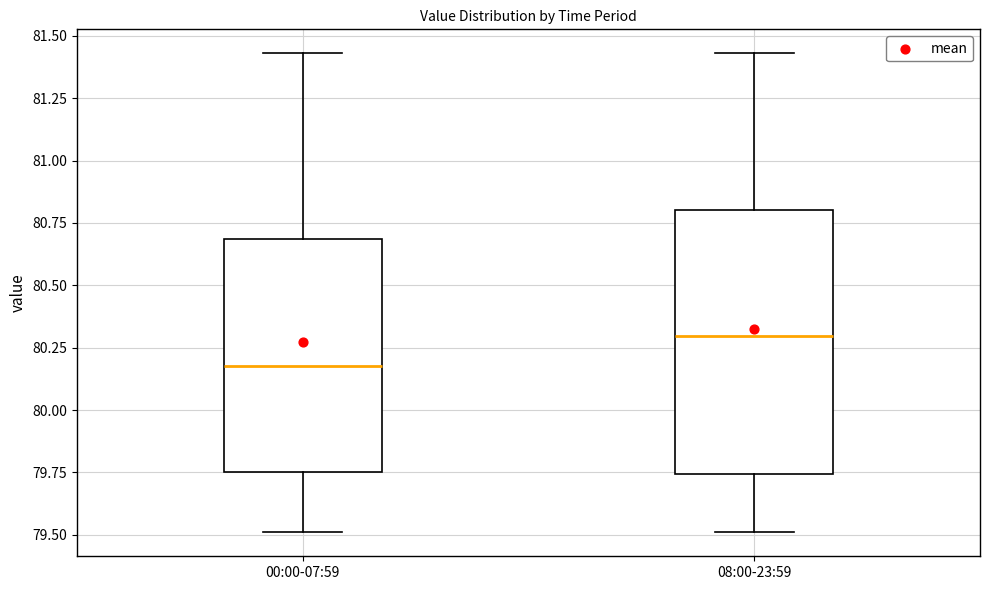

Reading left to right, transcribe this box plot: for each box, give where its median line is, the range the box spans, and where its two whiskers end, as read against the y-axis. The values are not printed on the chart, so give them approximately, as read against the axis.

00:00-07:59: median 80.20, box 79.75 to 80.70, whiskers 79.50 to 81.45
08:00-23:59: median 80.30, box 79.75 to 80.80, whiskers 79.50 to 81.45